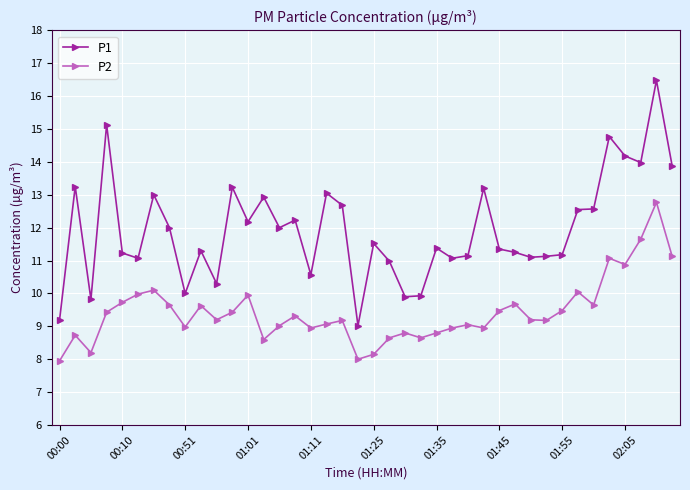

Rank the series by their average value, from highest to lowest.

P1, P2